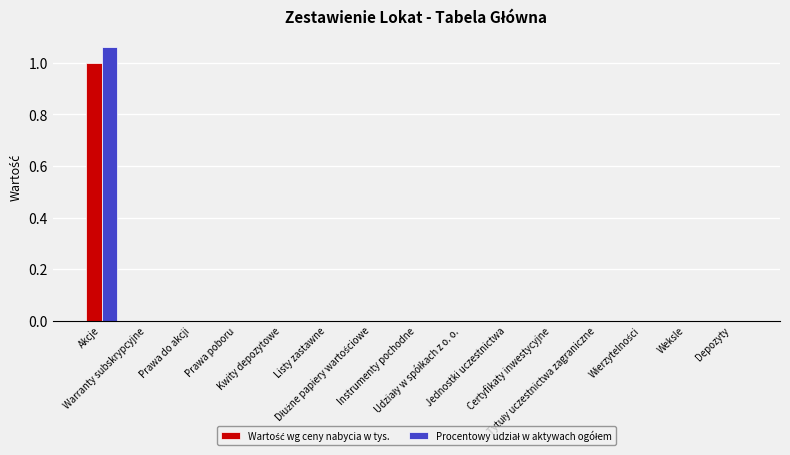

Rank the series by their average value, from lowest to highest.

Wartość wg ceny nabycia w tys., Procentowy udział w aktywach ogółem